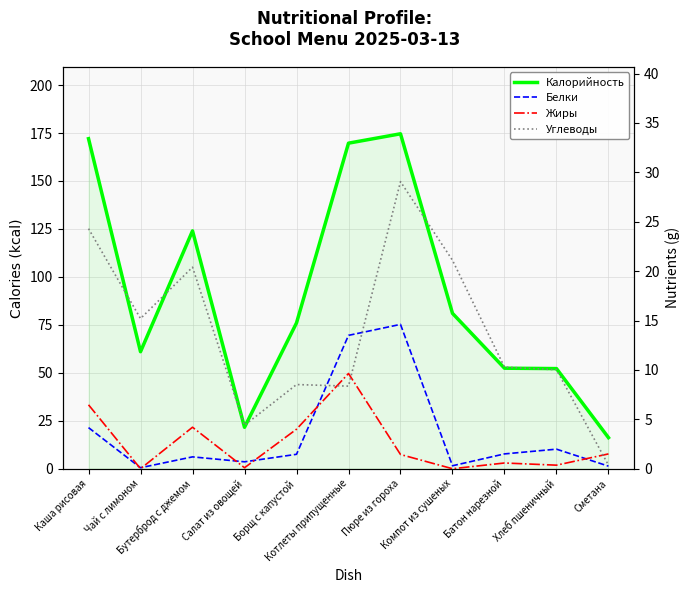

Reading left to right, list all the values displayed in this chart.

Калорийность: 172.1	61.0	124.0	21.6	76.0	169.7	174.6	81.0	52.4	52.2	16.2
Белки: 4.2	0.1	1.2	0.7	1.5	13.5	14.6	0.3	1.5	2.0	0.3
Жиры: 6.5	0.0	4.2	0.1	4.0	9.6	1.4	0.0	0.6	0.4	1.5
Углеводы: 24.3	15.2	20.4	4.4	8.5	8.4	29.1	21.1	10.3	10.0	0.4